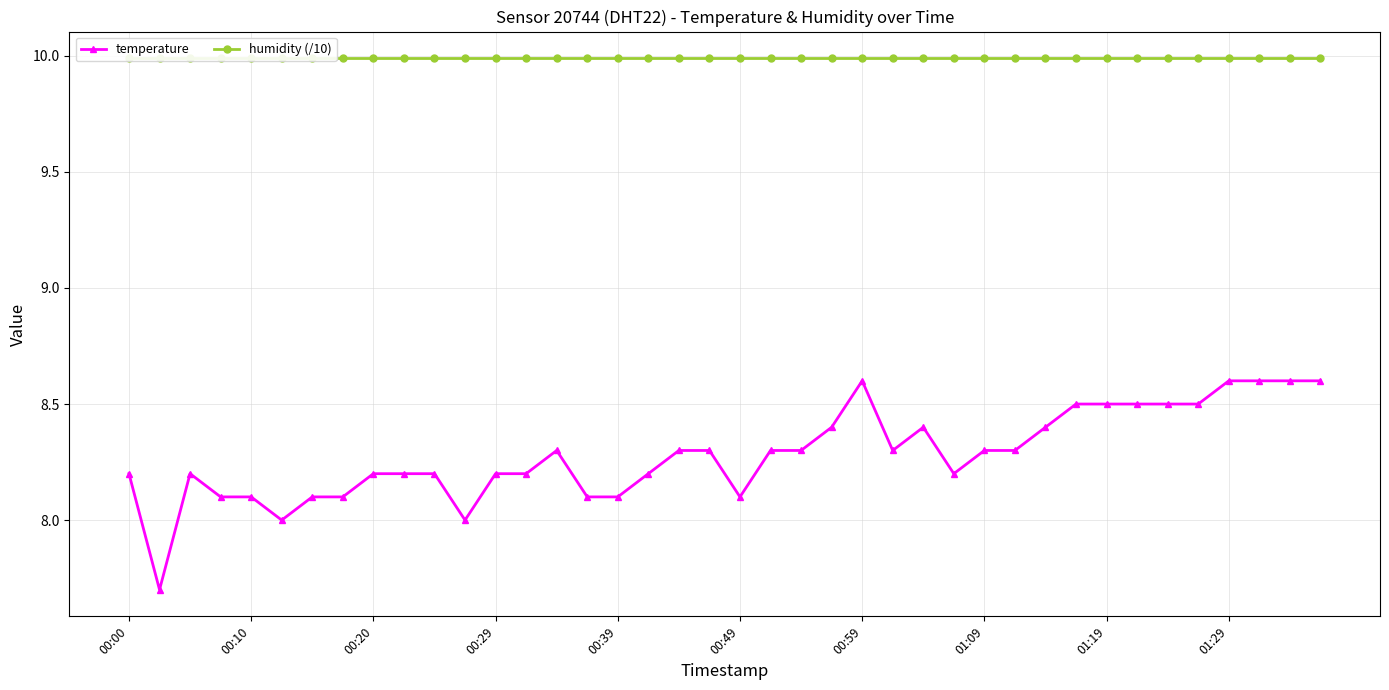

The value of temperature at 00:10 is 8.1. True or false?

True